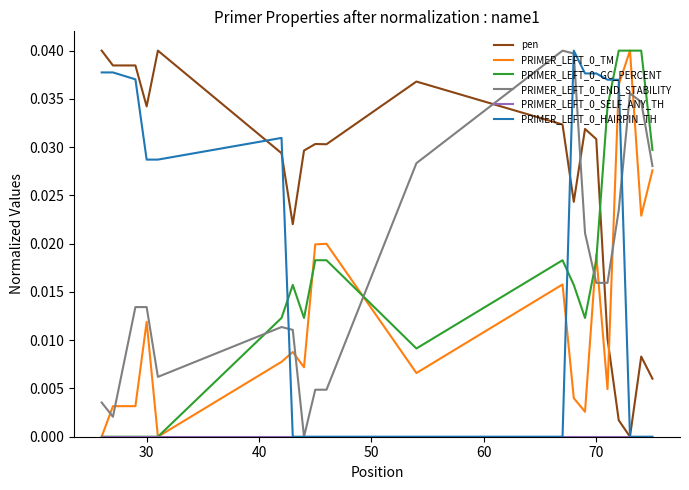

Which series has the largest total across all categories?

pen